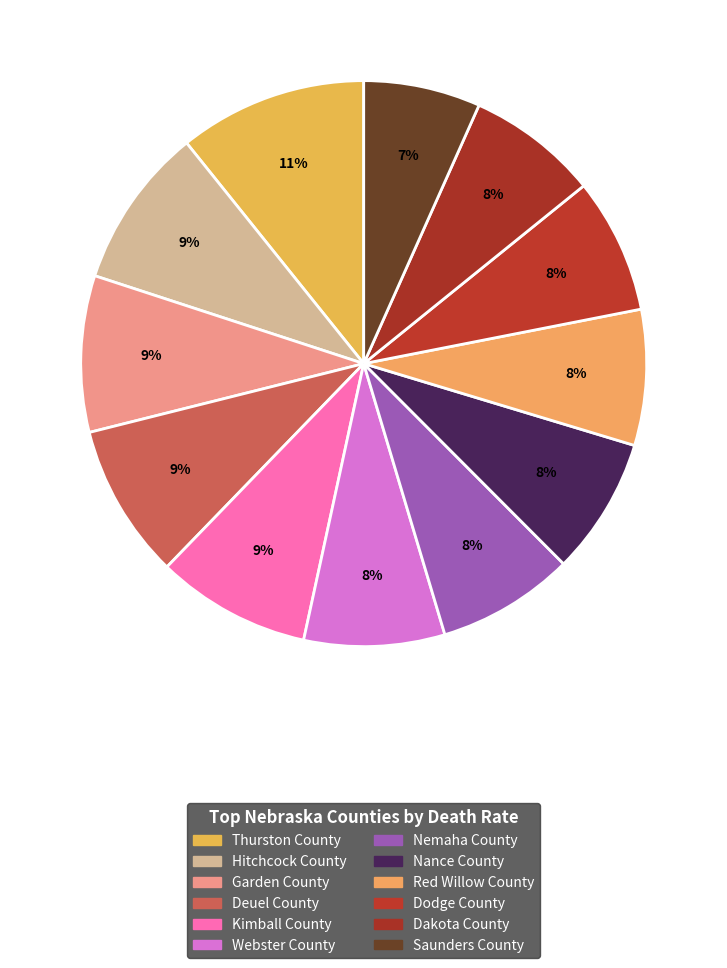

To the nearest percent, what is the average slice percentage?

8%